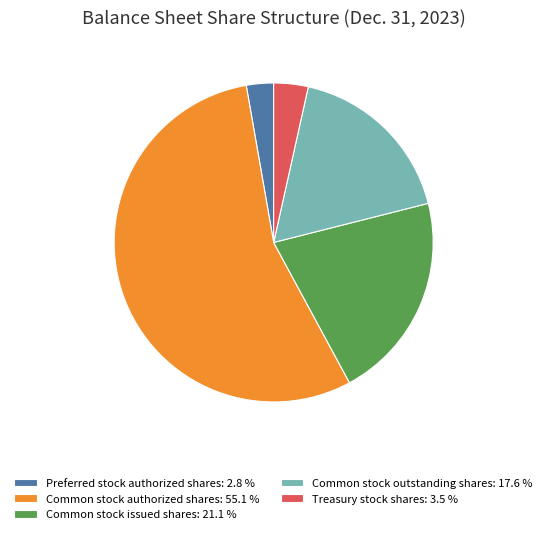

Between Common stock issued shares and Preferred stock authorized shares, which is larger?

Common stock issued shares